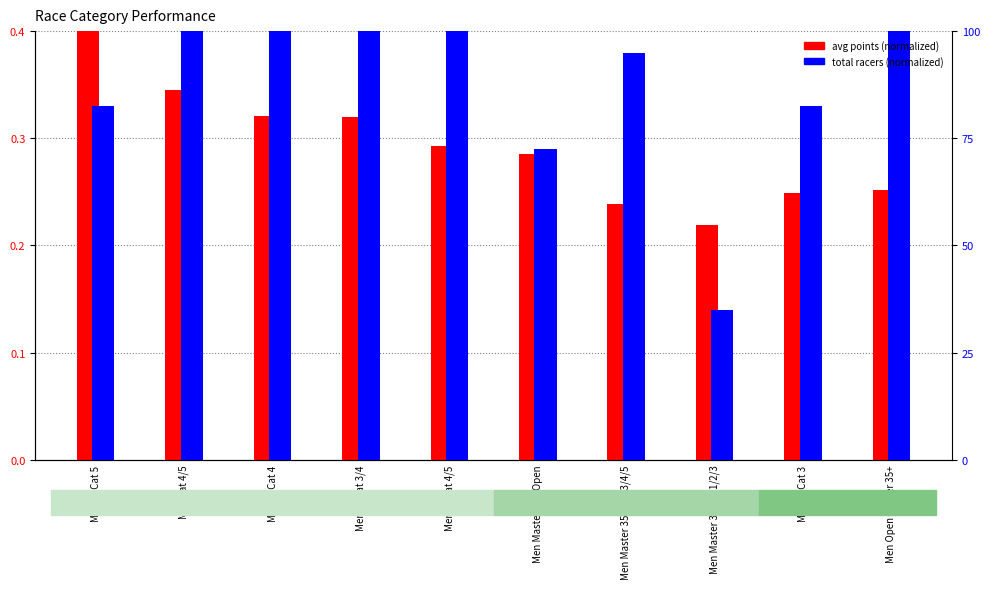

At which category does the chart reach its minimum across all series?

Men Master 35 Cat 1/2/3